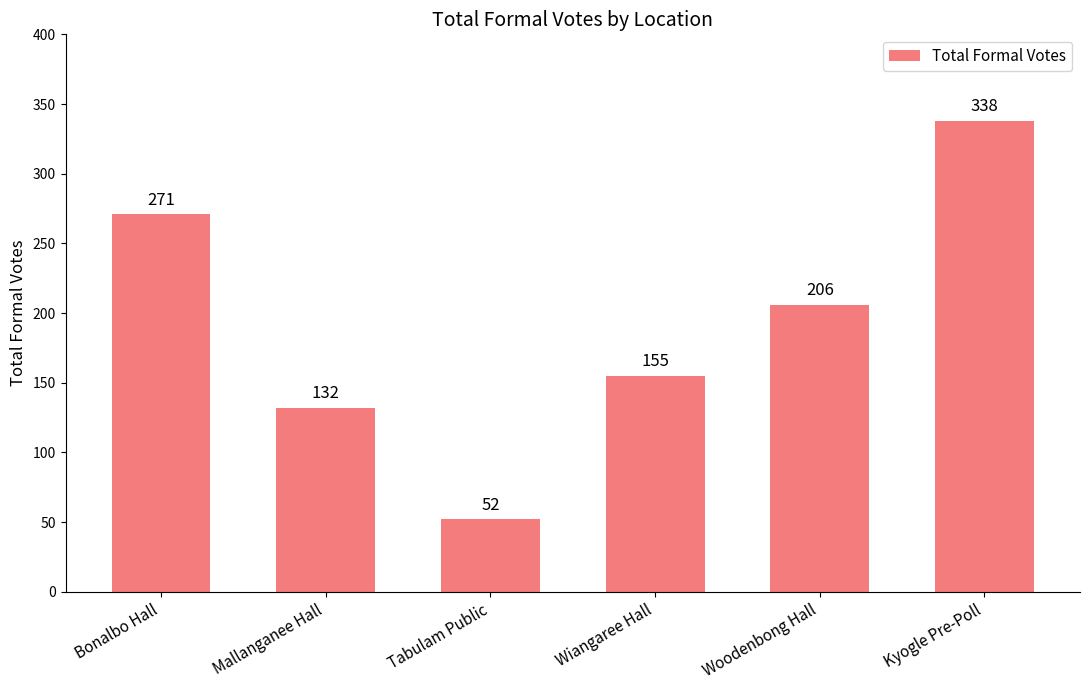

Where is the data nearest to the value 195?

Woodenbong Hall